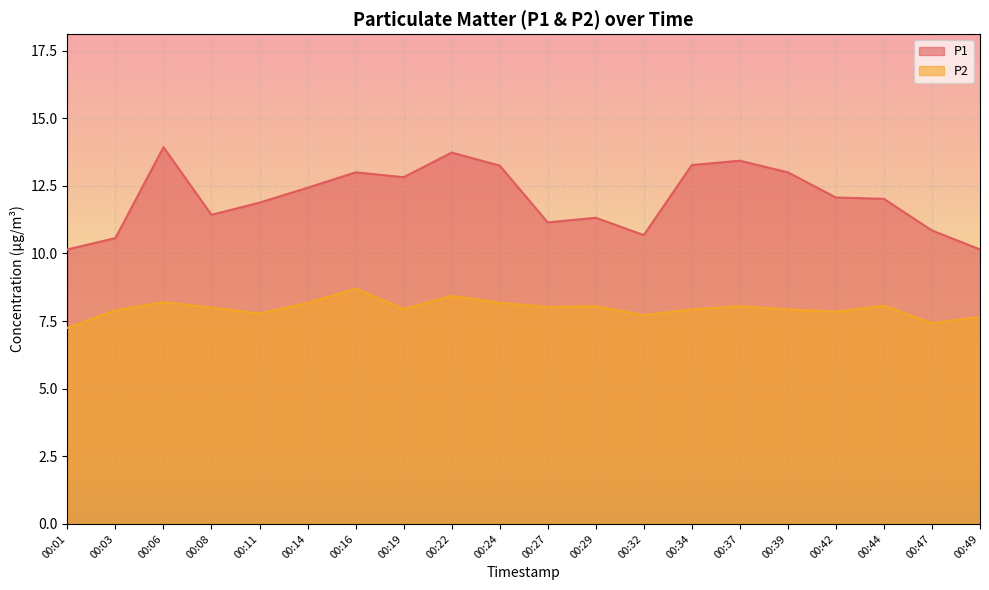

What is the difference between the P1 values at 00:37 and 00:14?

1.0